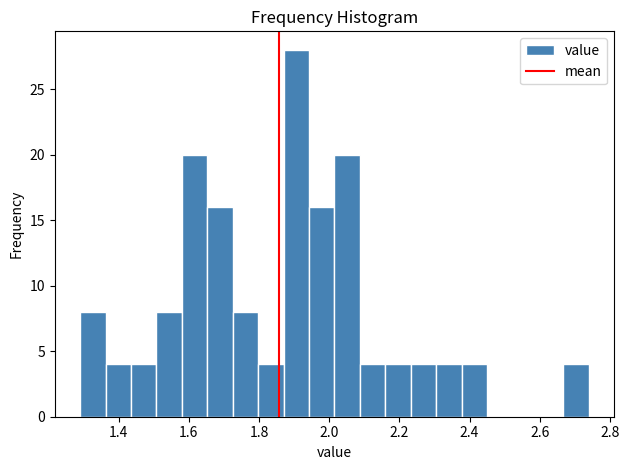

Around what value on the x-axis is the tallest bar? Give the approximate position of its centre, as read against the axis.

1.90